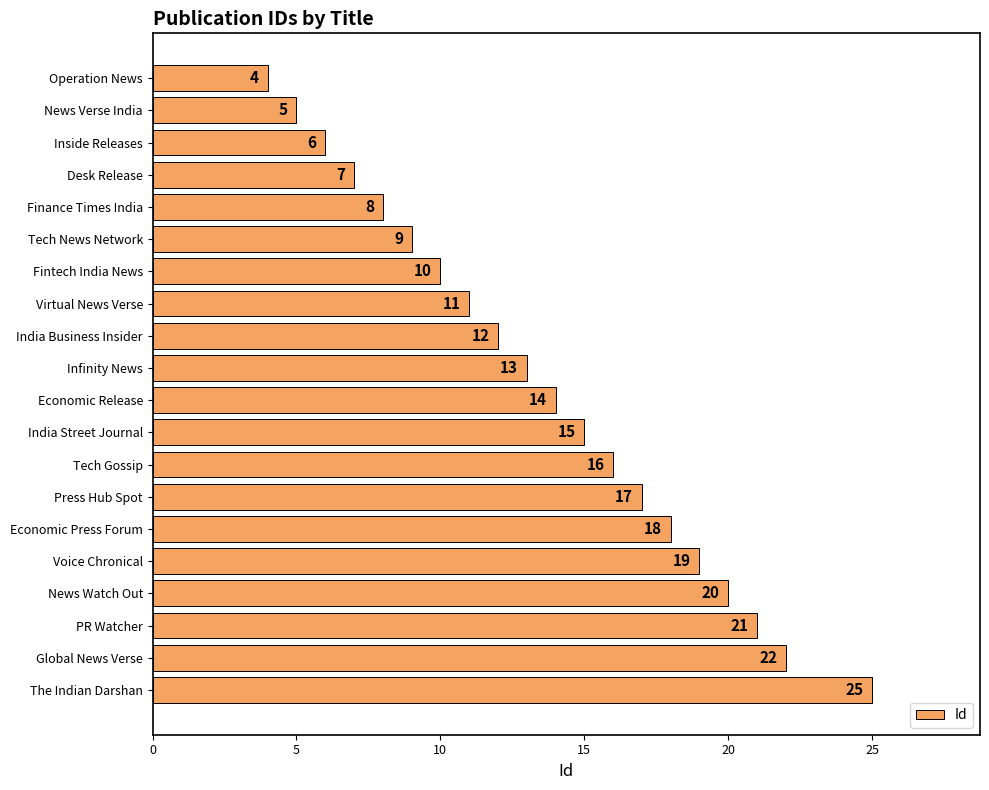

What is the smallest value displayed?

4